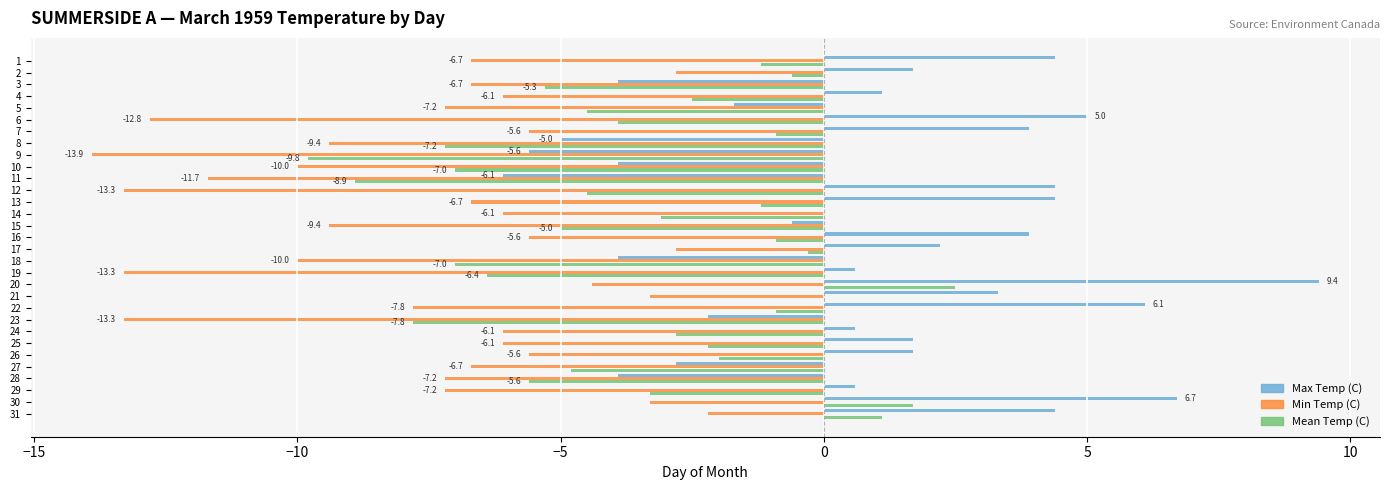

How many data points does each series have?

31